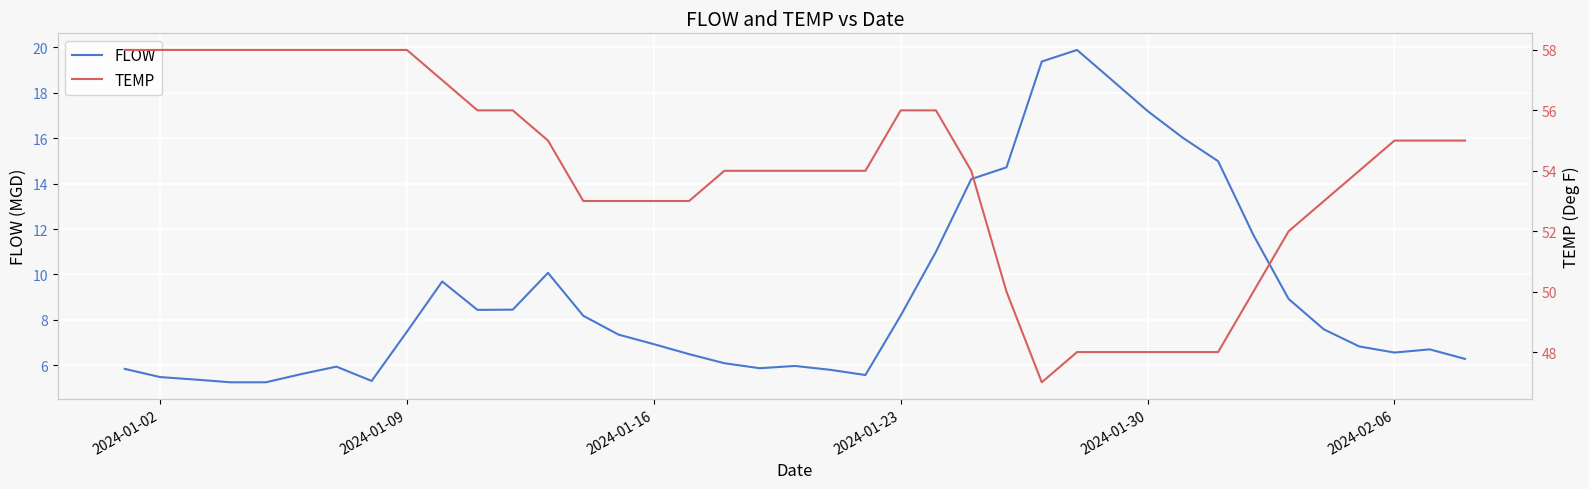

What is the sum of all FLOW values?

355.2